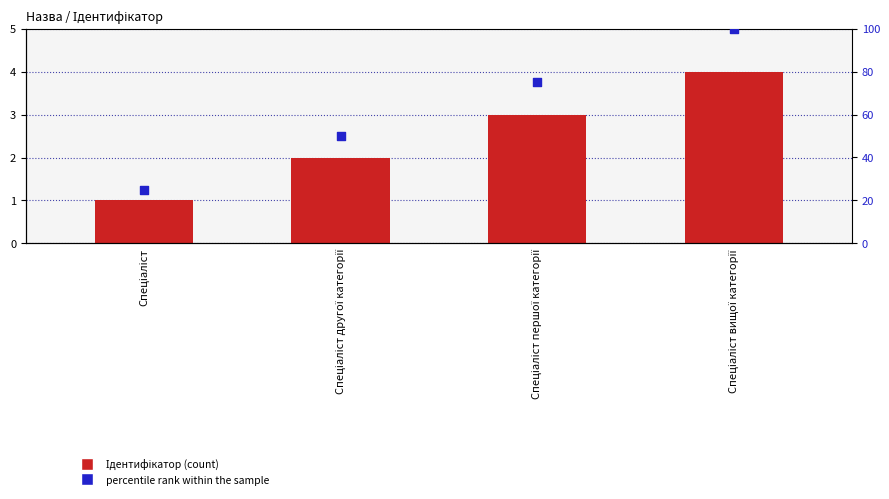

What is the total value across all series at Спеціаліст другої категорії?

52